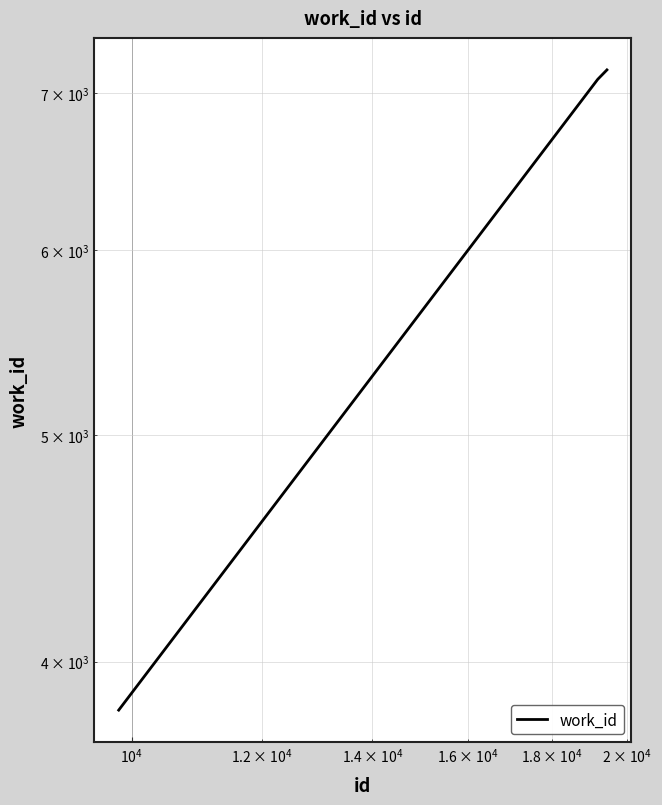

How many distinct data groups are displayed?

1